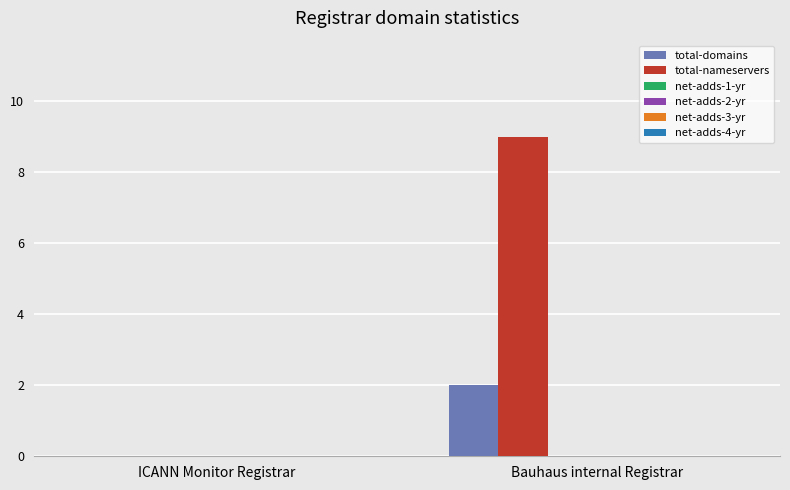

Which series has the largest total across all categories?

total-nameservers